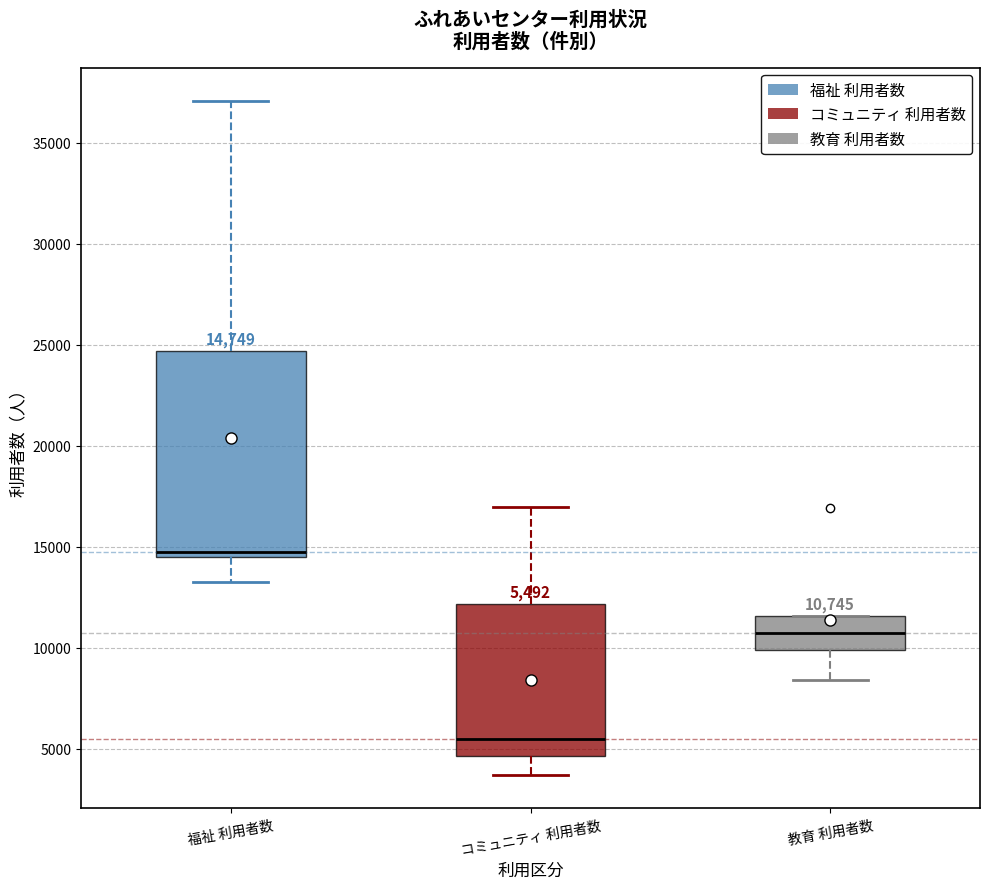

Which box is the tallest, from its lower edge to its upper edge?

福祉 利用者数